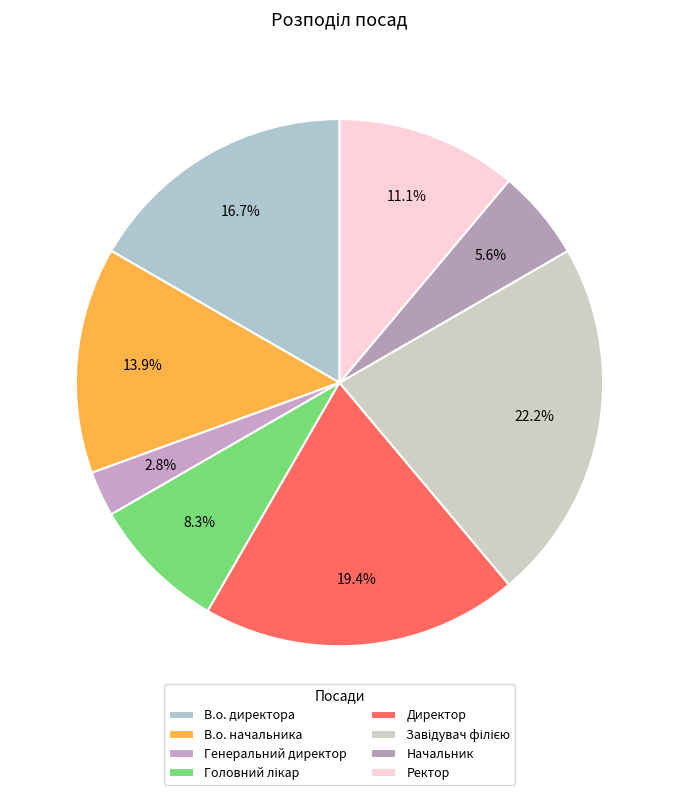

How many segments does this pie chart have?

8